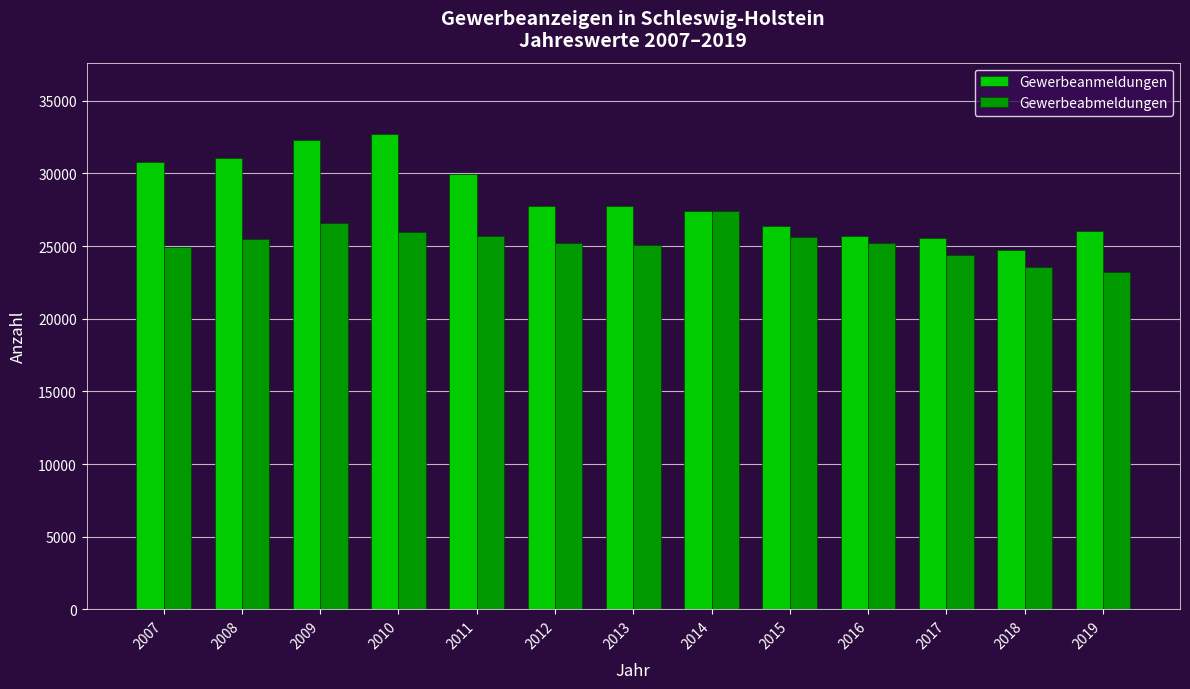

Between 2007 and 2016, which series saw the biggest shift?

Gewerbeanmeldungen